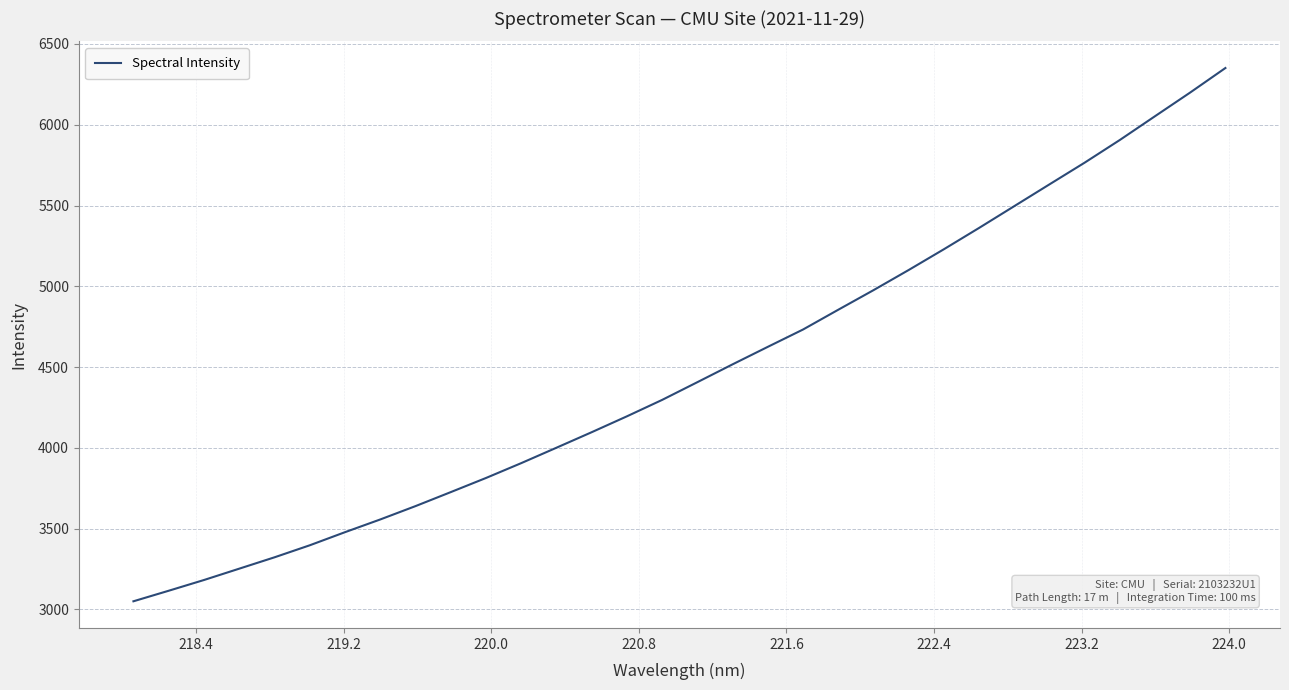

What is the greatest value displayed?

6351.2